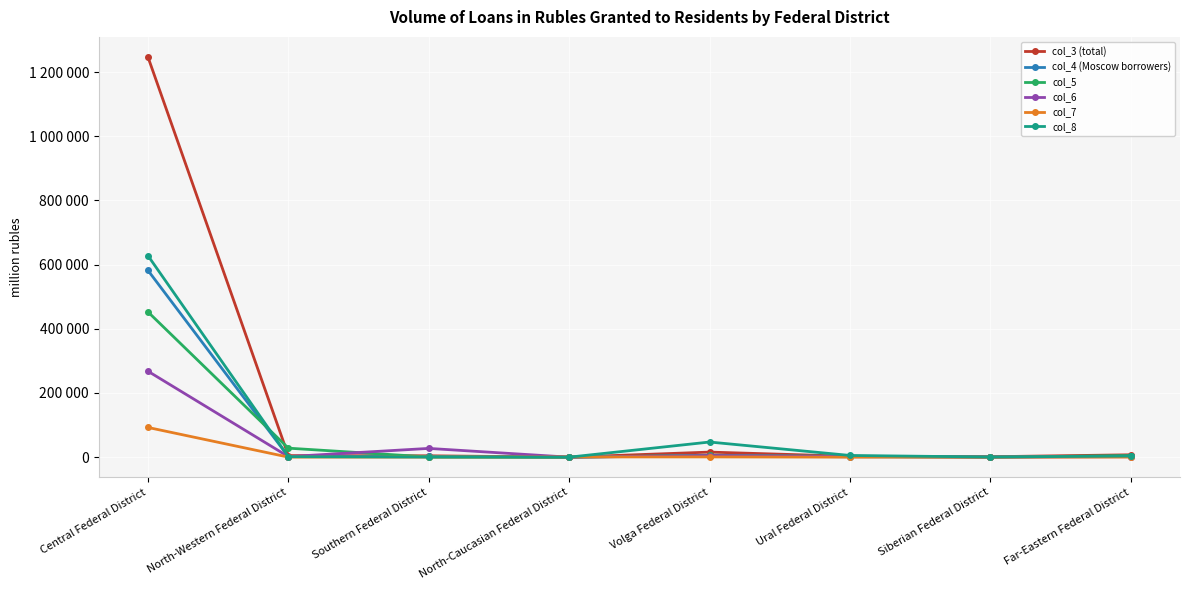

What is the value of the col_7 point at the 2nd from the left?

182